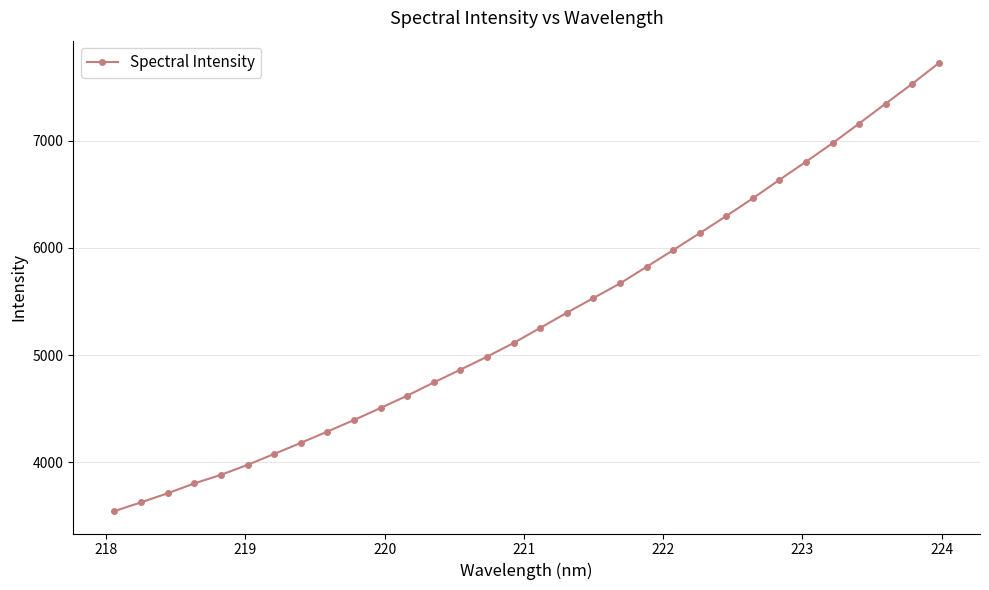

What is the maximum value shown in the chart?

7724.1